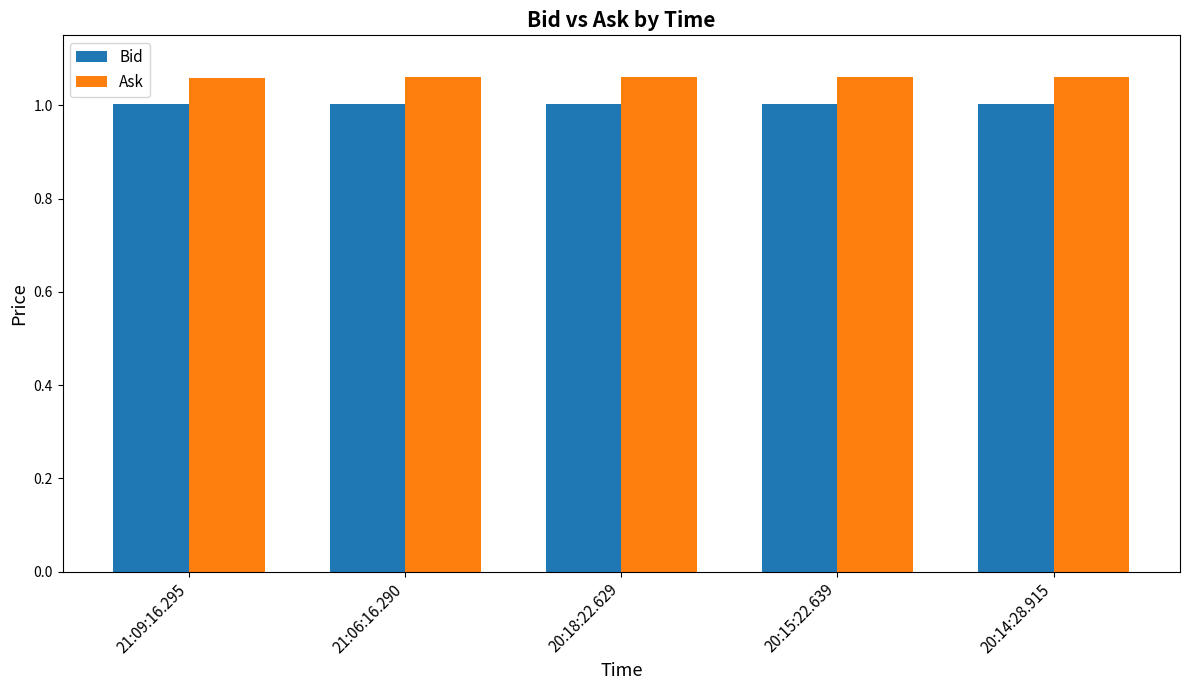

What are all the series names shown in the legend?

Bid, Ask